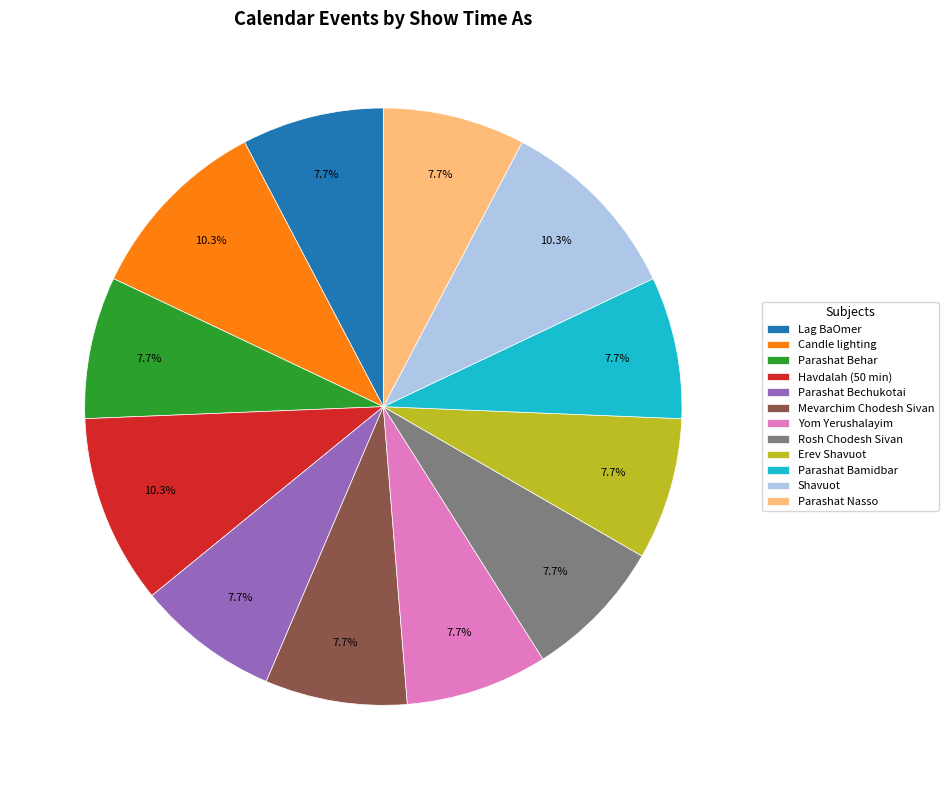

Does Rosh Chodesh Sivan account for over 50% of the chart?

No